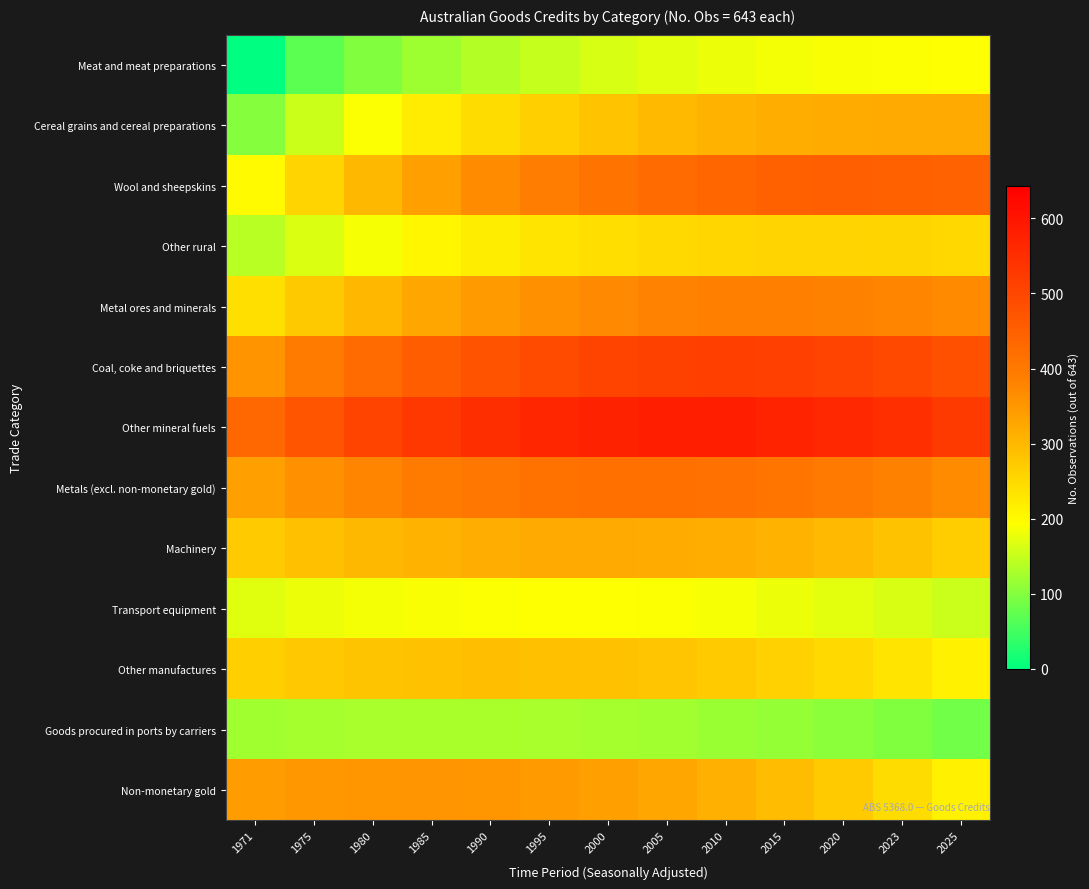

Which series has the largest total across all categories?

Other mineral fuels